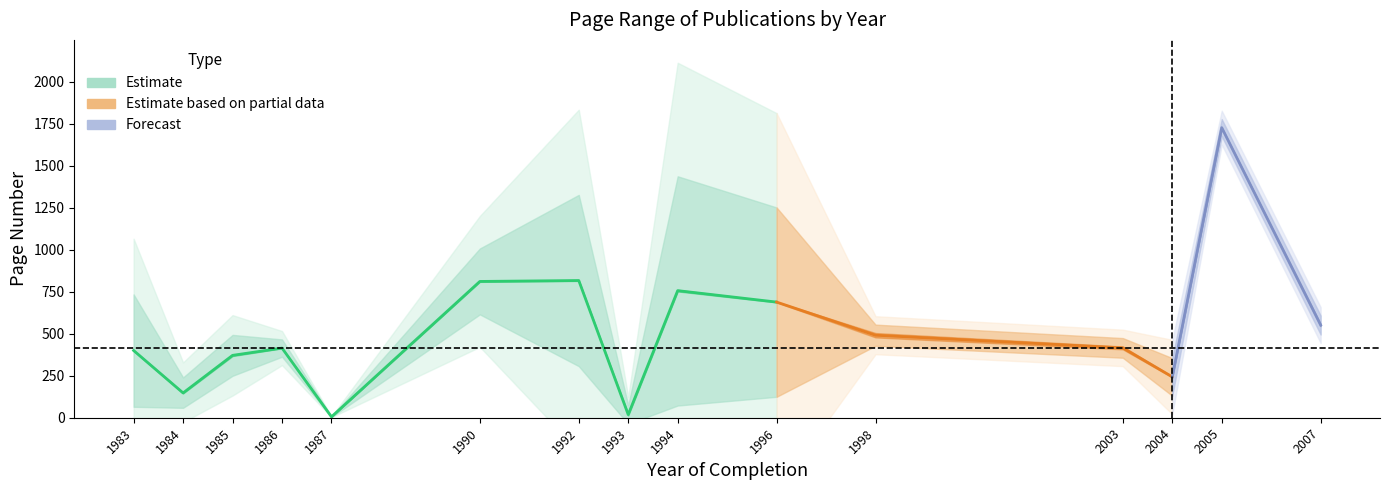

What is the maximum value shown in the chart?

1727